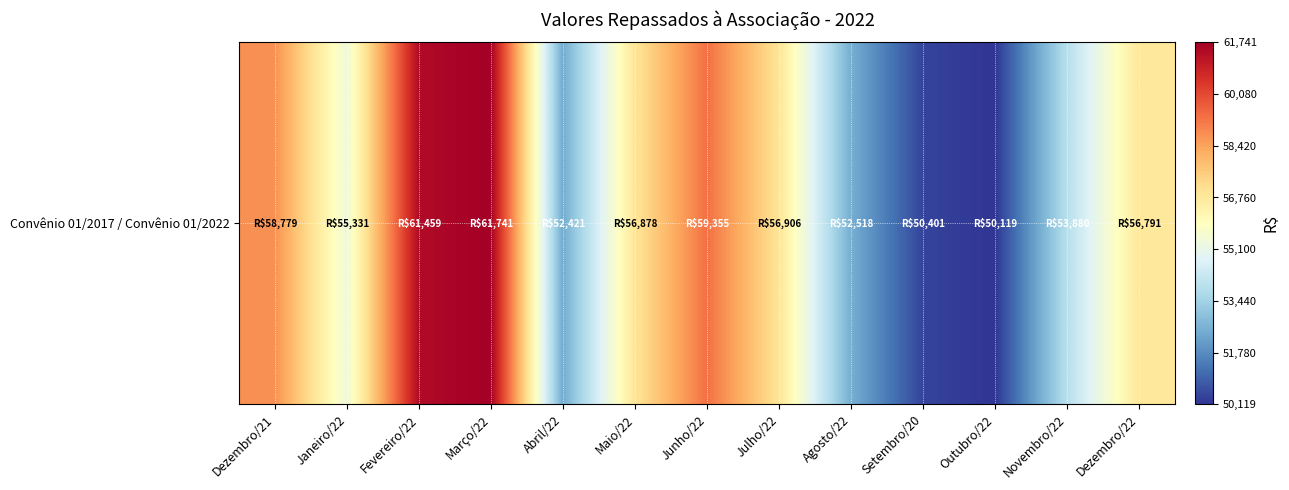

What is the maximum value shown in the chart?

61740.6